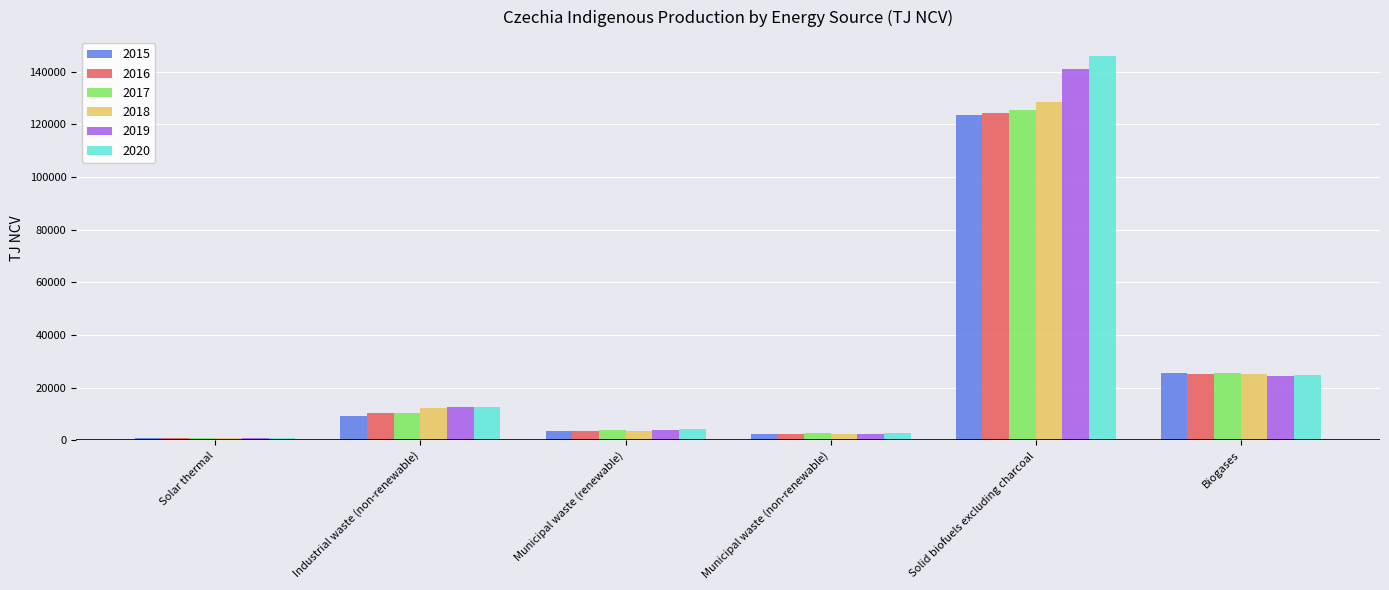

Read the 2015 value at Biogases.

25681.0